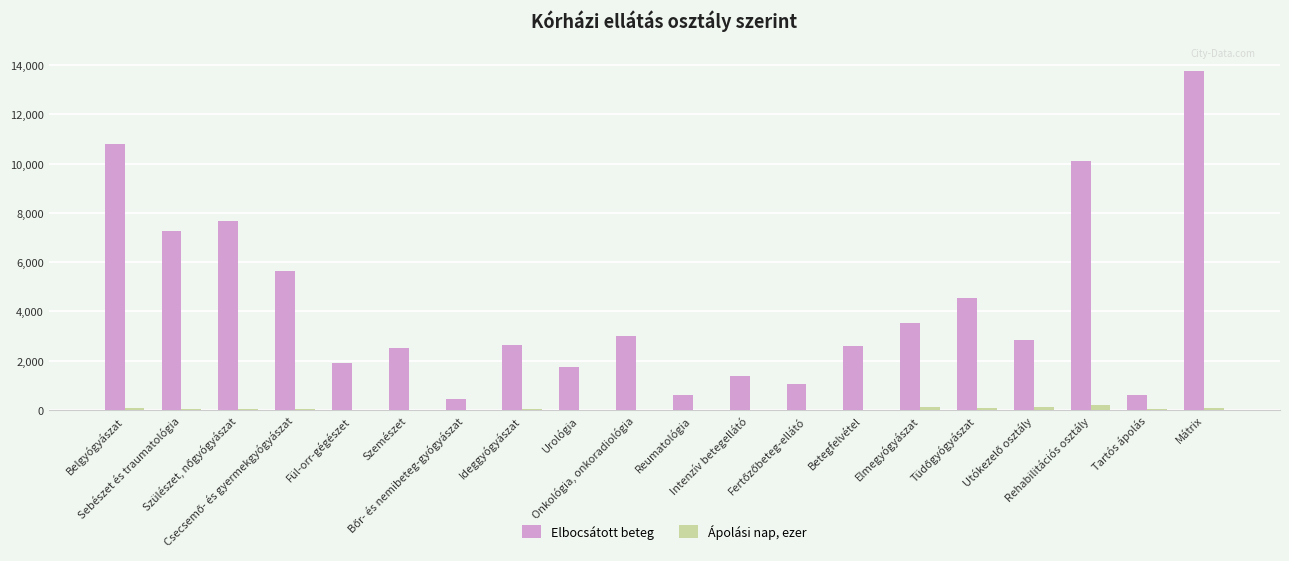

Which series has the largest total across all categories?

Elbocsátott beteg